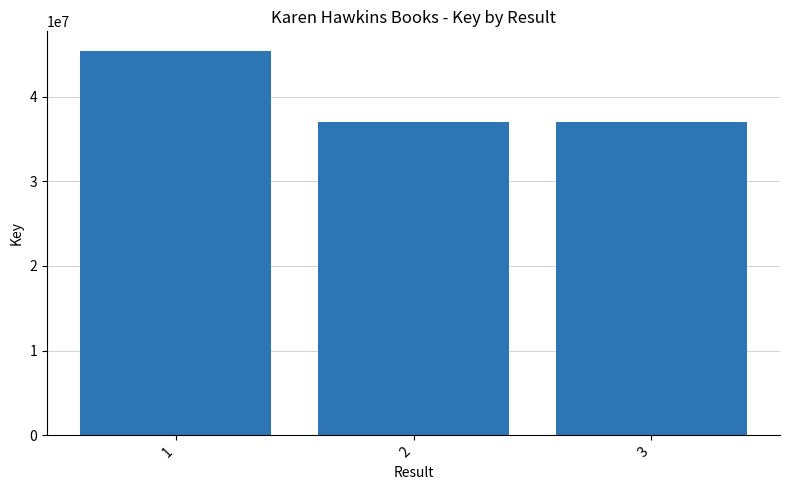

The value at 2 is 22633127. True or false?

False